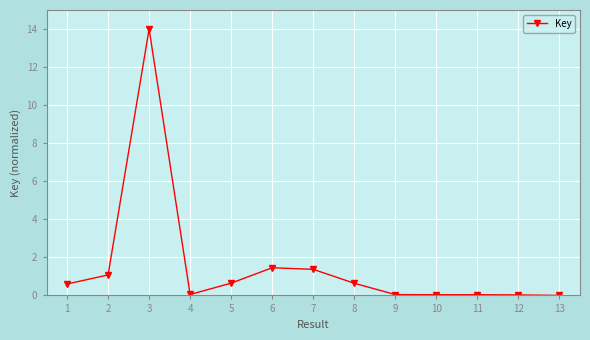

What is the difference between the second highest and second lowest values?

1.4